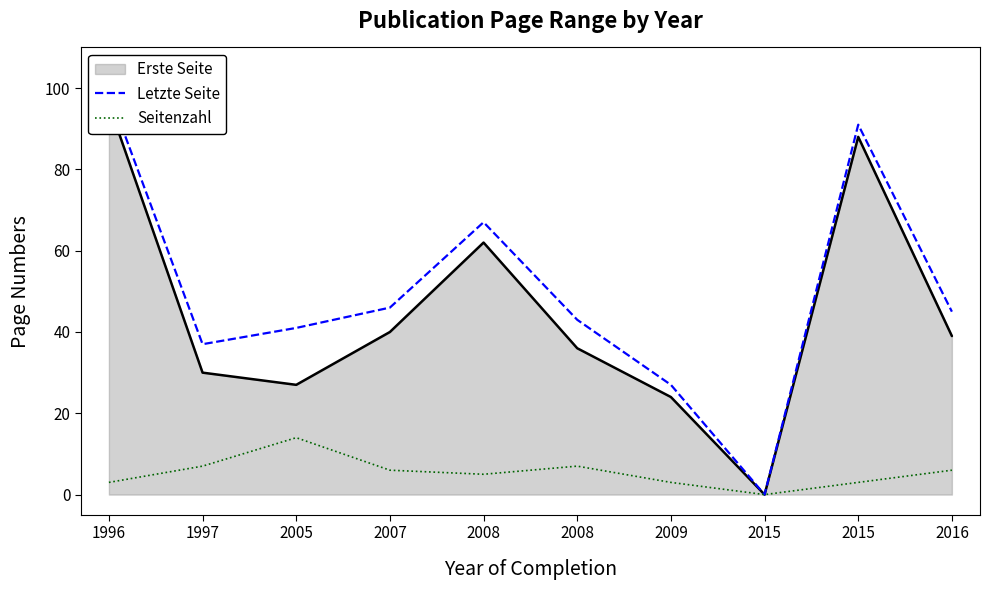

Where is the first local minimum for Letzte Seite?

1997